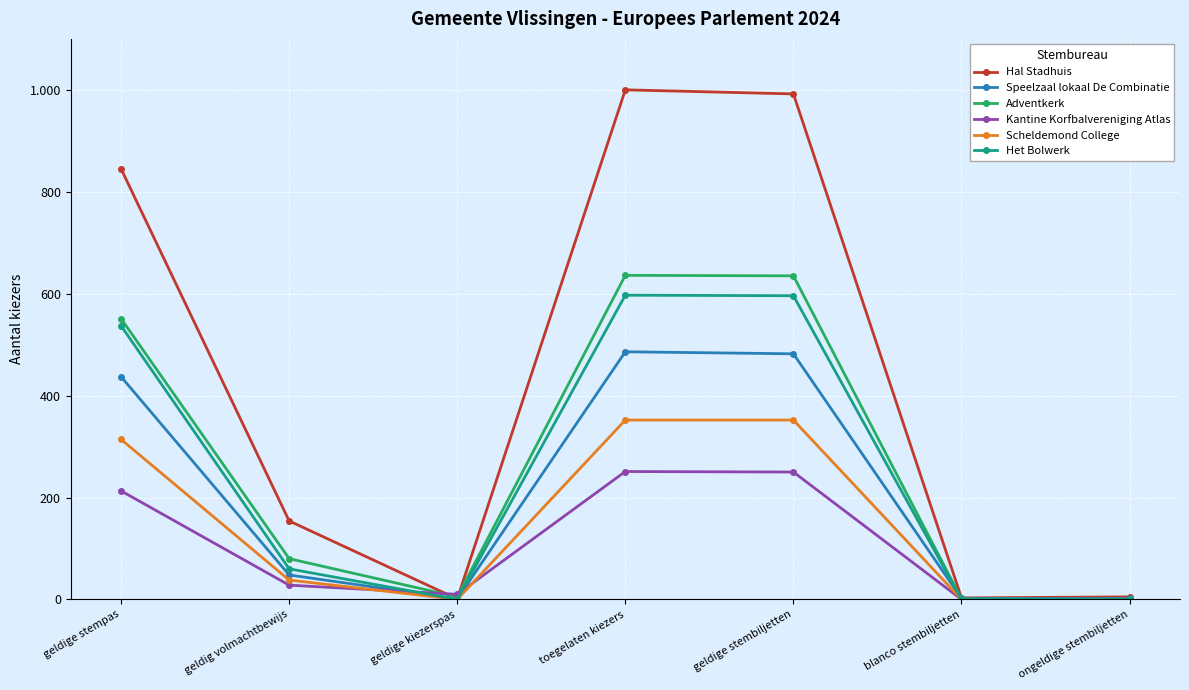

What are all the series names shown in the legend?

Hal Stadhuis, Speelzaal lokaal De Combinatie, Adventkerk, Kantine Korfbalvereniging Atlas, Scheldemond College, Het Bolwerk